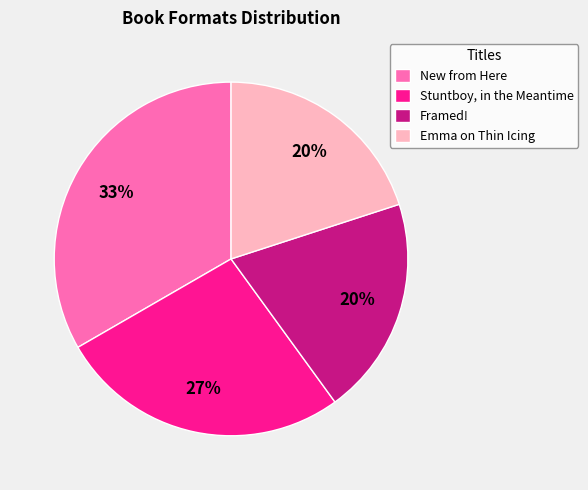

Which has a higher value, Framed! or New from Here?

New from Here